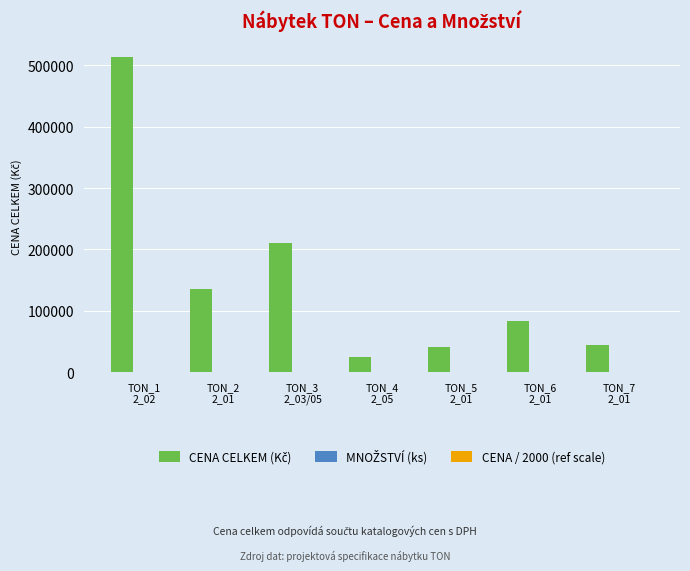

What is the greatest value displayed?

514000.0